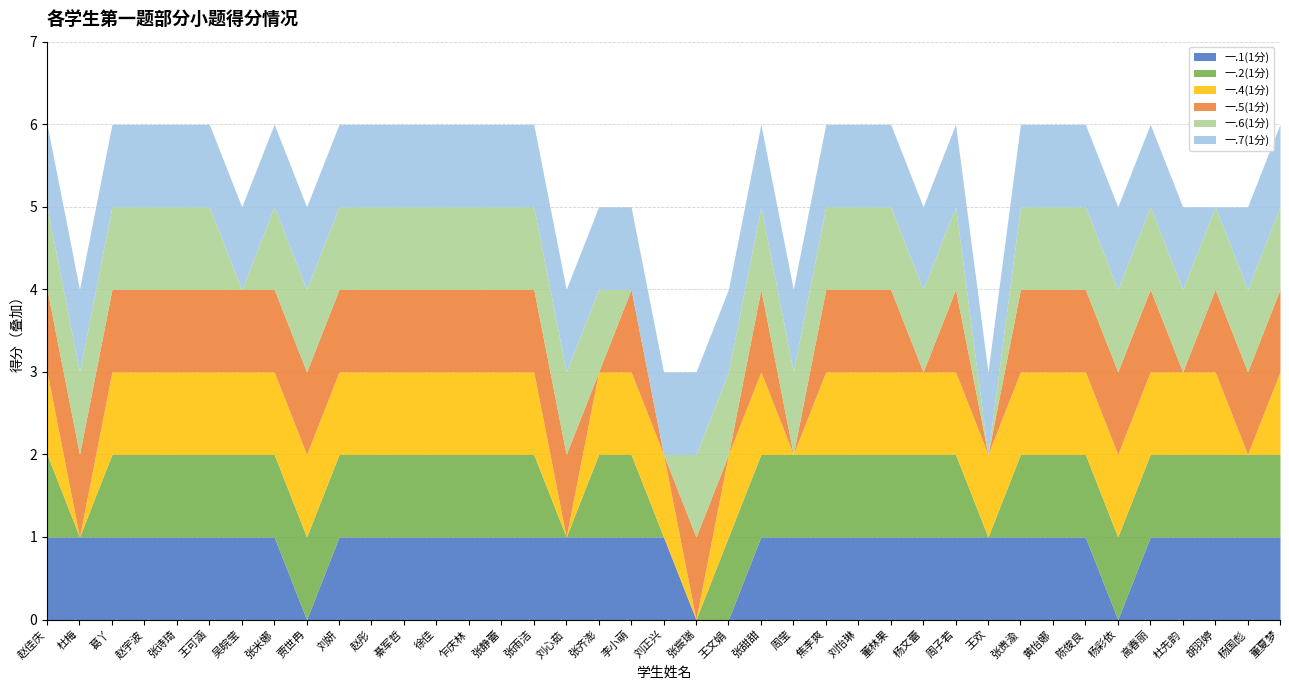

Where do 一.4(1分) and 一.5(1分) first cross each other?

刘心茹 and 张齐澎